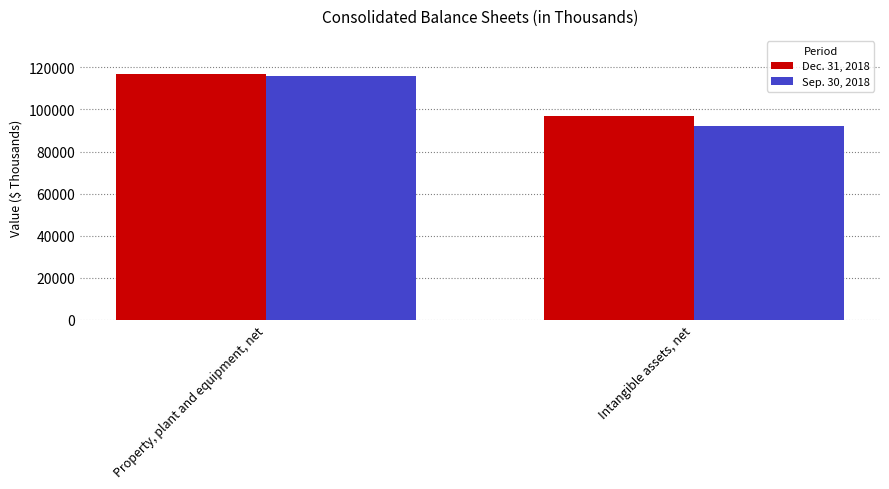

At which label does Dec. 31, 2018 reach its peak?

Property, plant and equipment, net